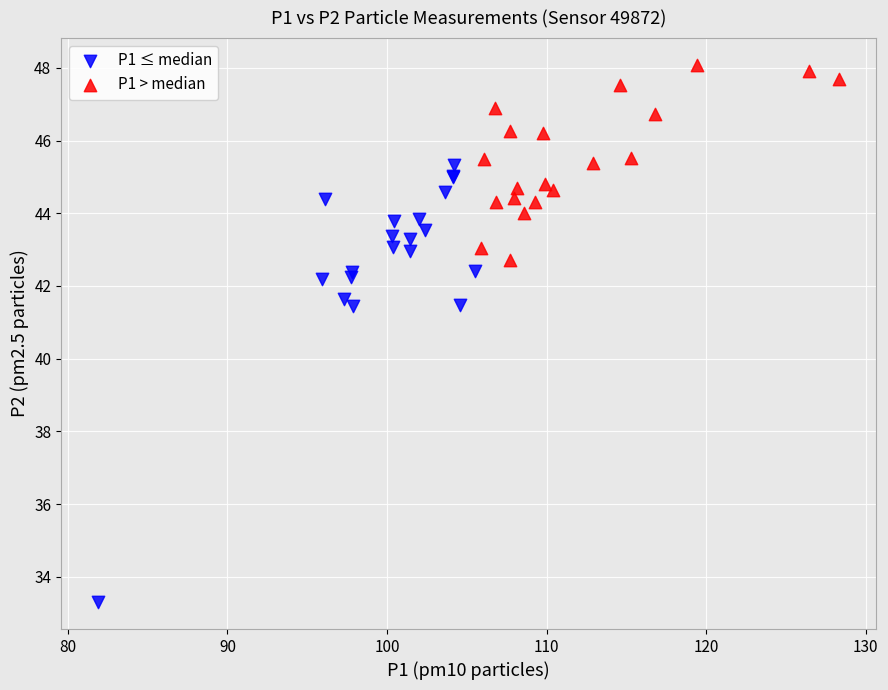

Which series reaches the maximum Y coordinate?

P1 > median